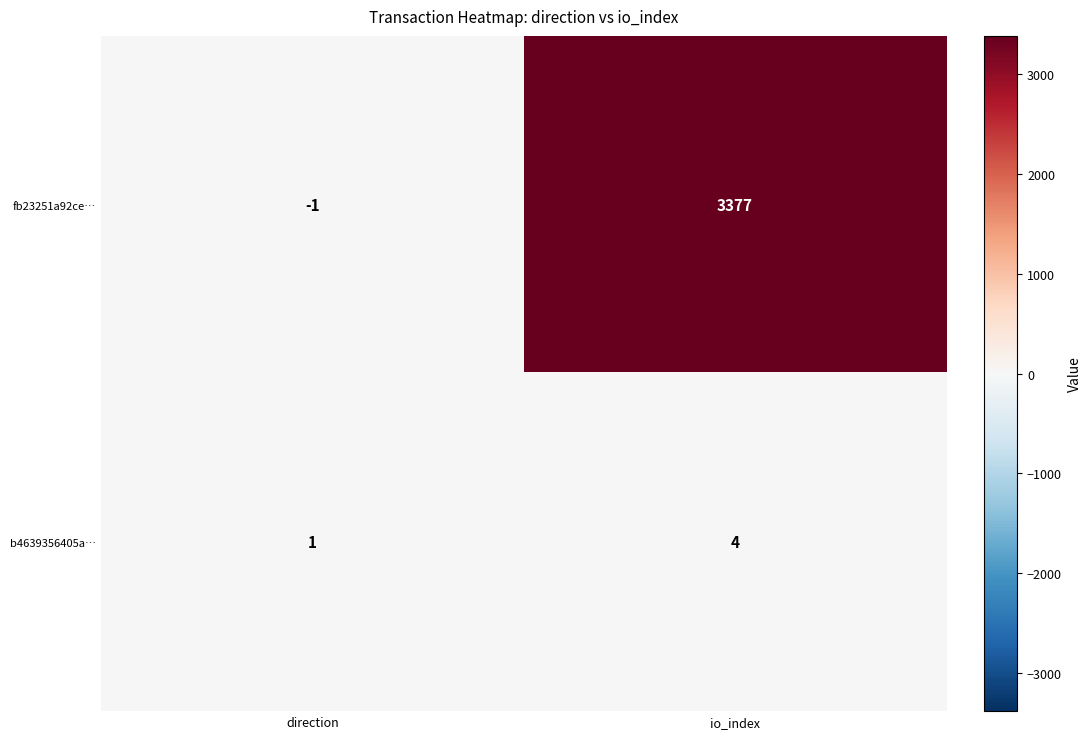

What is the difference between the fb23251a92ce… values at io_index and direction?

3378